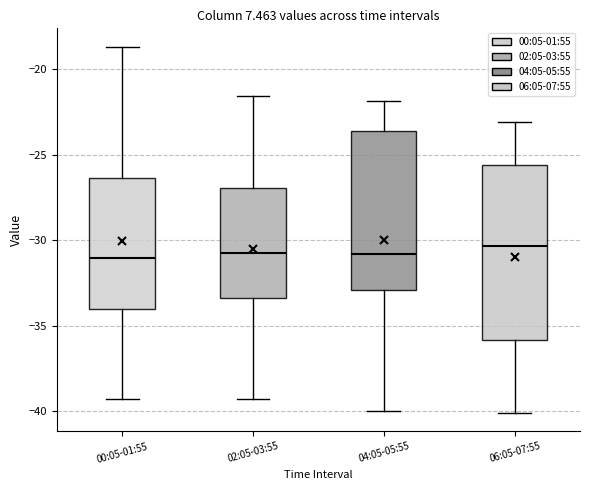

Where does the upper whisker of the box for 04:05-05:55 end on the y-axis? The values are not printed on the chart, so give them approximately, as read against the axis.

-22.0